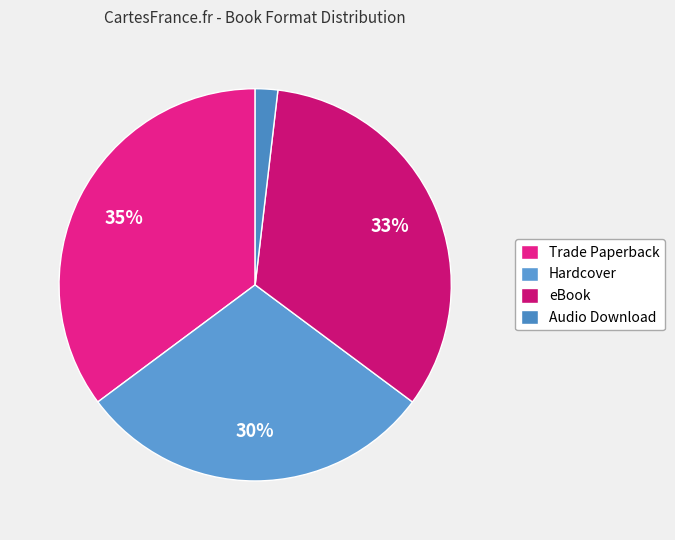

To the nearest percent, what portion does Audio Download represent?

2%